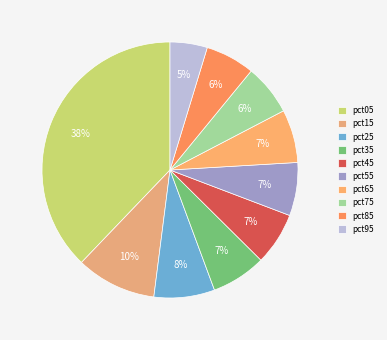

What percentage is the pct55 slice, to the nearest percent?

7%